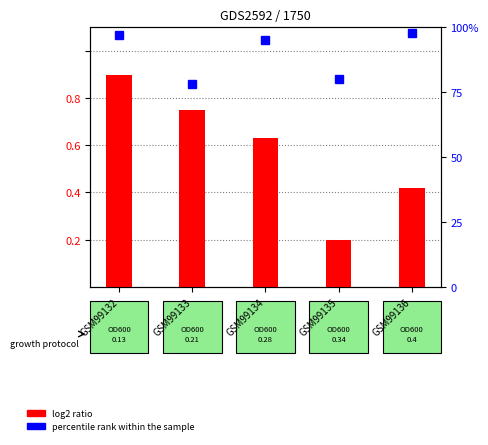

Reading right to left, transcribe all the data shown in this chart.

log2 ratio: 0.4	0.2	0.6	0.8	0.9
percentile rank within the sample: 98.0	80.0	95.0	78.0	97.0